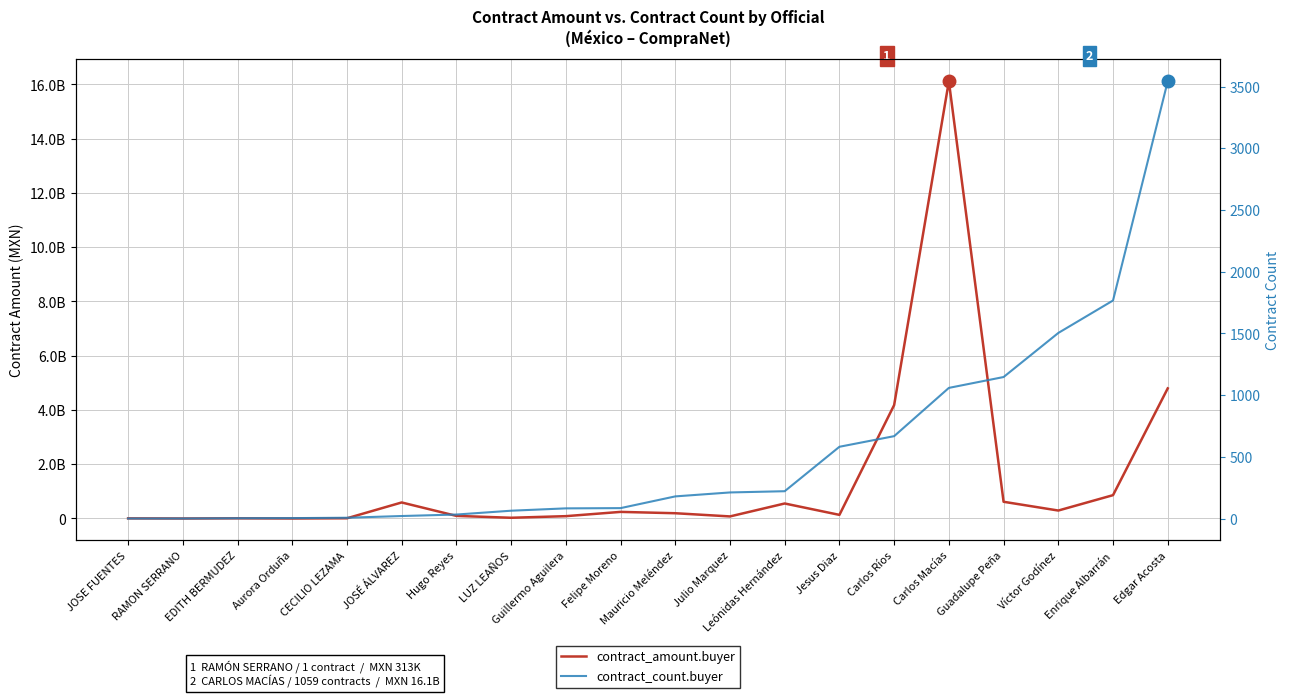

What is the value of the contract_count.buyer point at the 5th from the left?

7.0